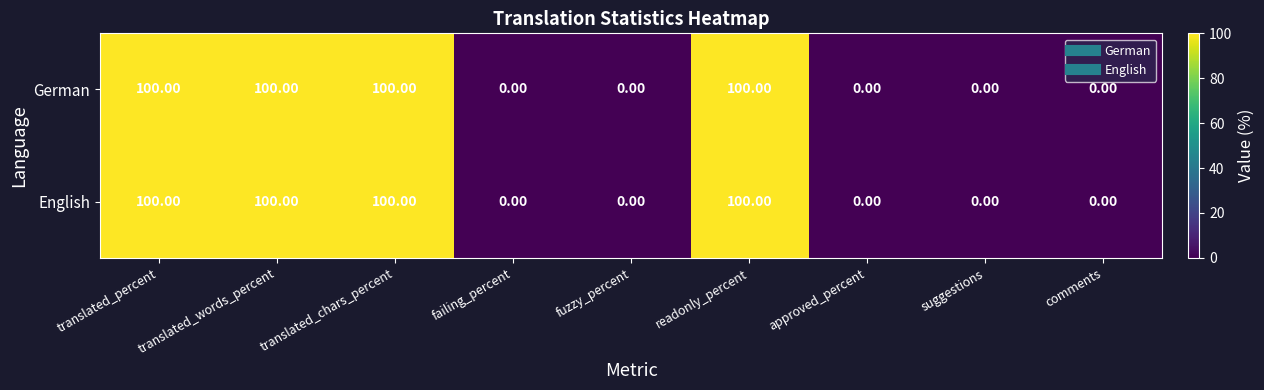

What is the sum of all English values?

400